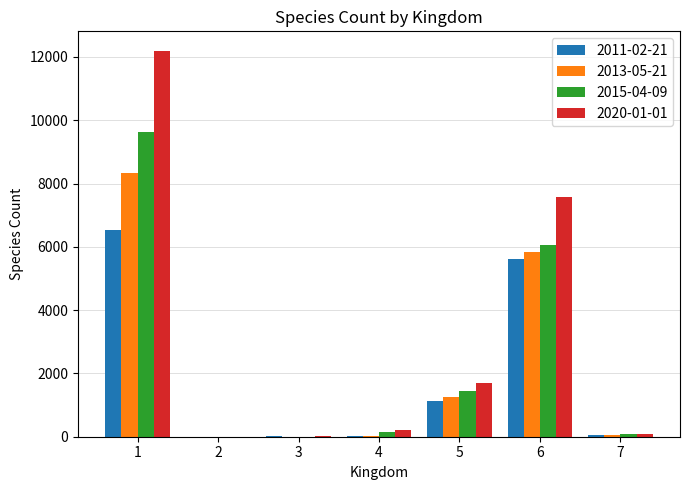

How many categories are shown in the chart?

7